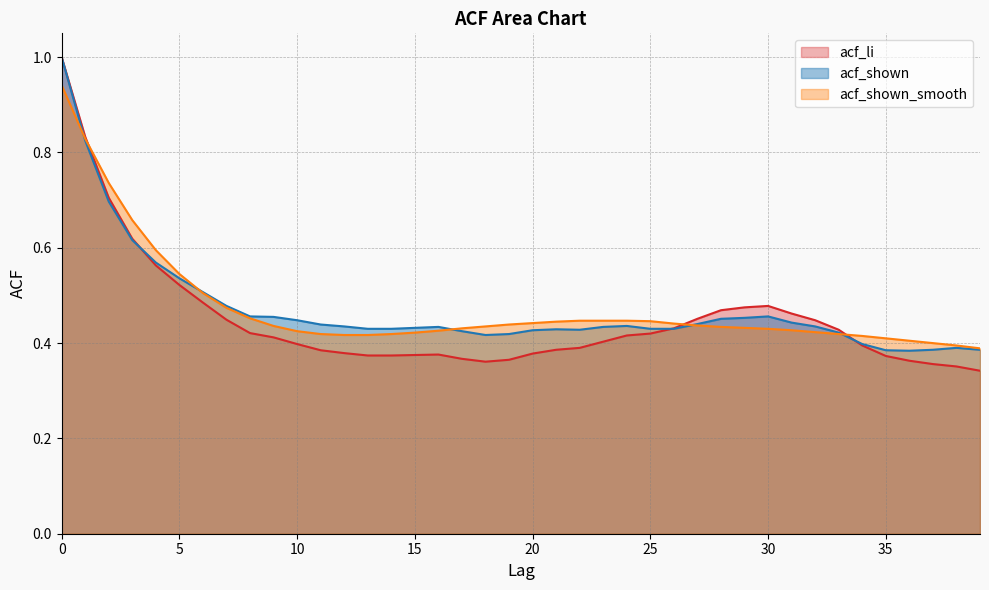

What is the label of the 2nd point from the right?

38